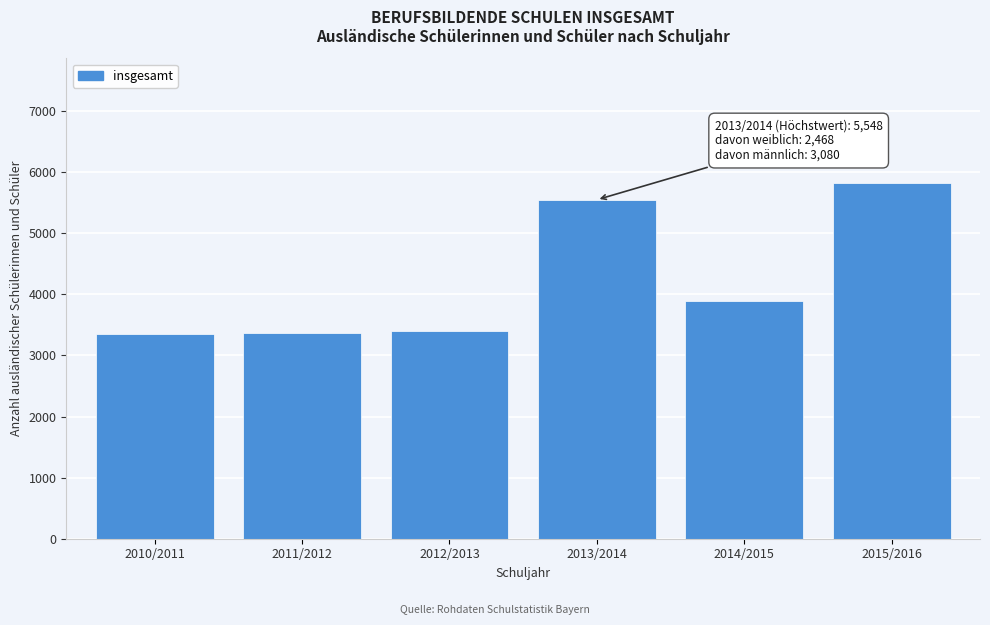

What is the label of the 3rd bar from the left?

2012/2013